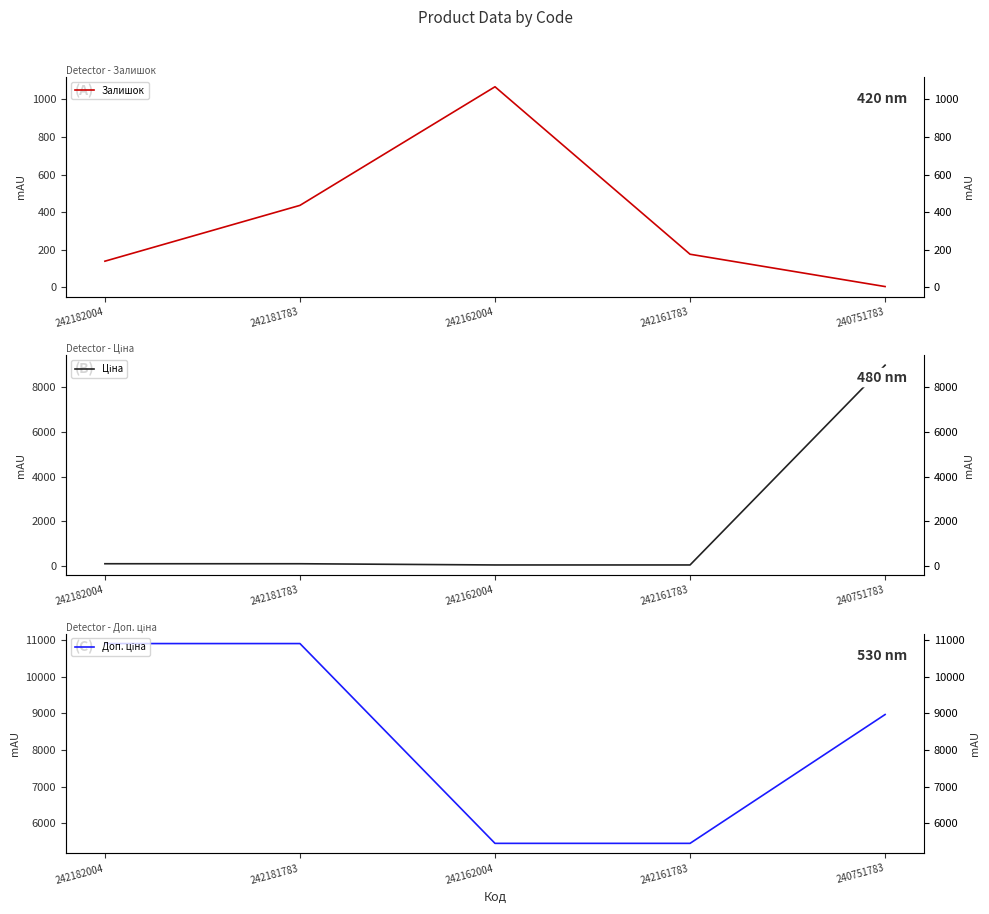

What is the total value across all series at 240751783?

17937.8